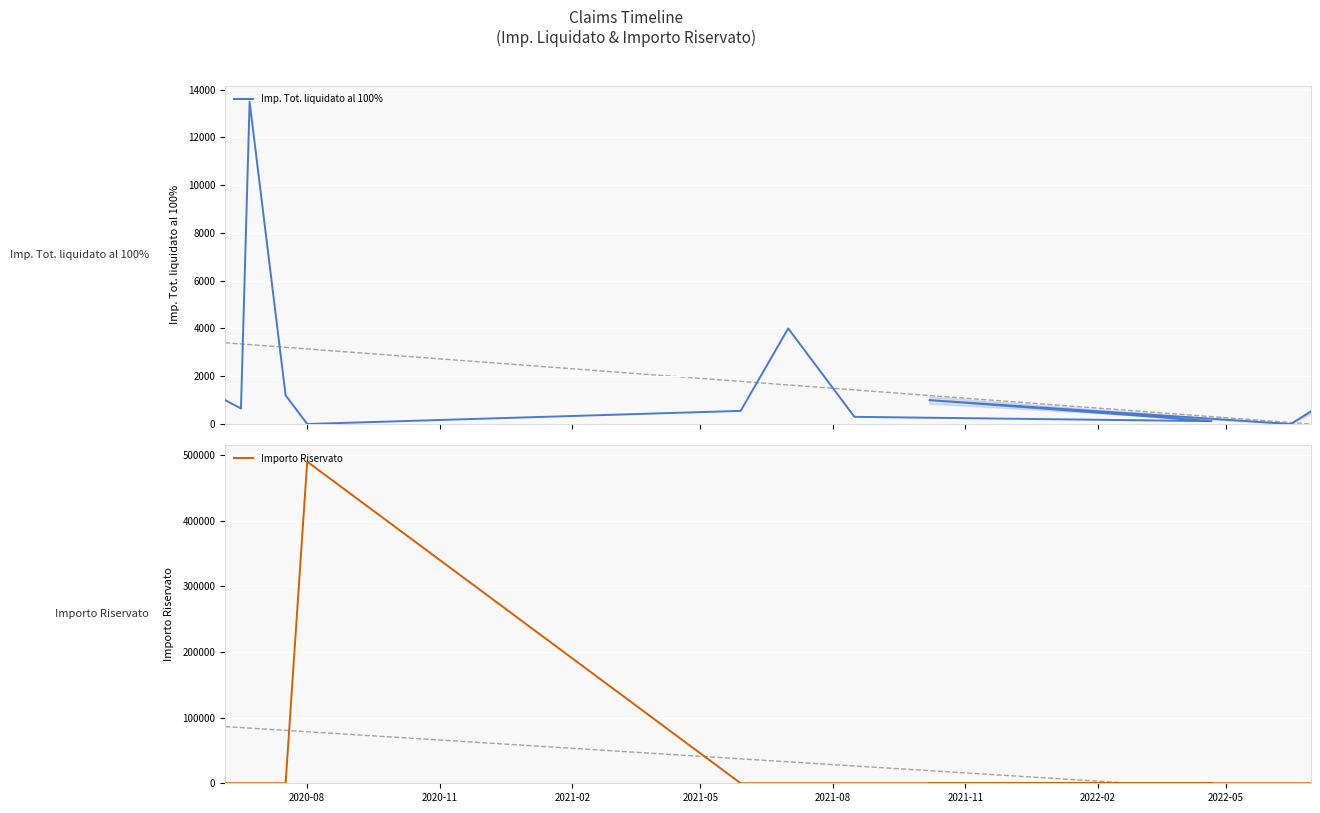

Rank the series by their maximum value, from highest to lowest.

Importo Riservato, Imp. Tot. liquidato al 100%